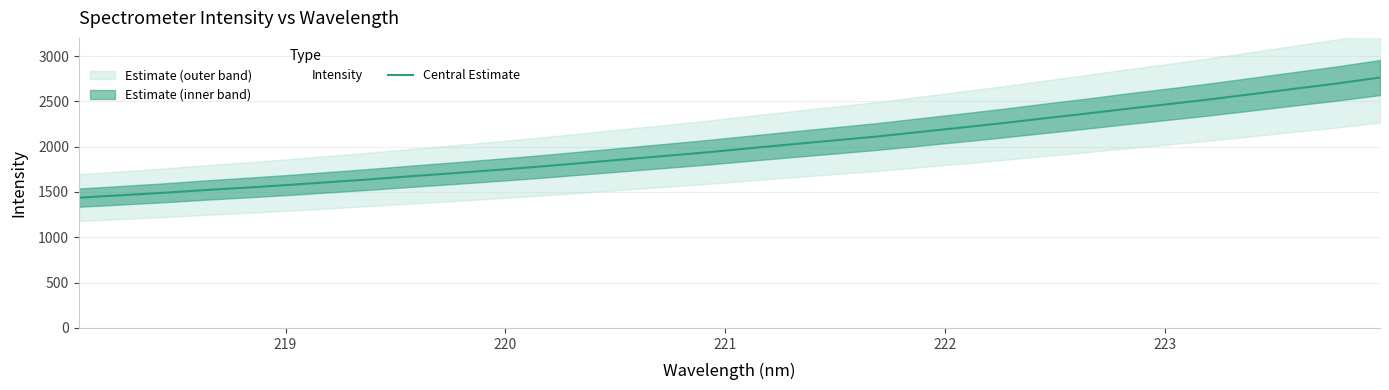

What is the lowest value of the Central Estimate series?

1437.5